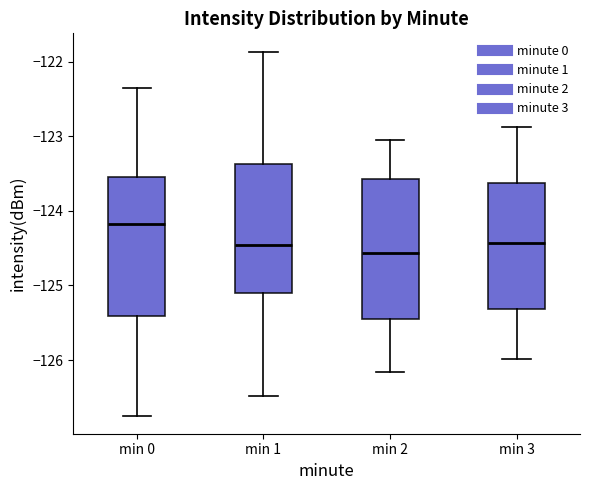

Where is the lower edge of the box for min 3 on the y-axis? The values are not printed on the chart, so give them approximately, as read against the axis.

-125.3